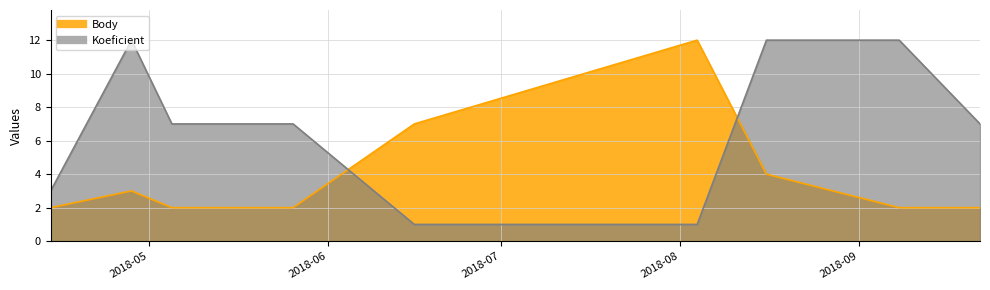

Which has a higher value, 2018-09-22 or 2018-08-04?

2018-08-04